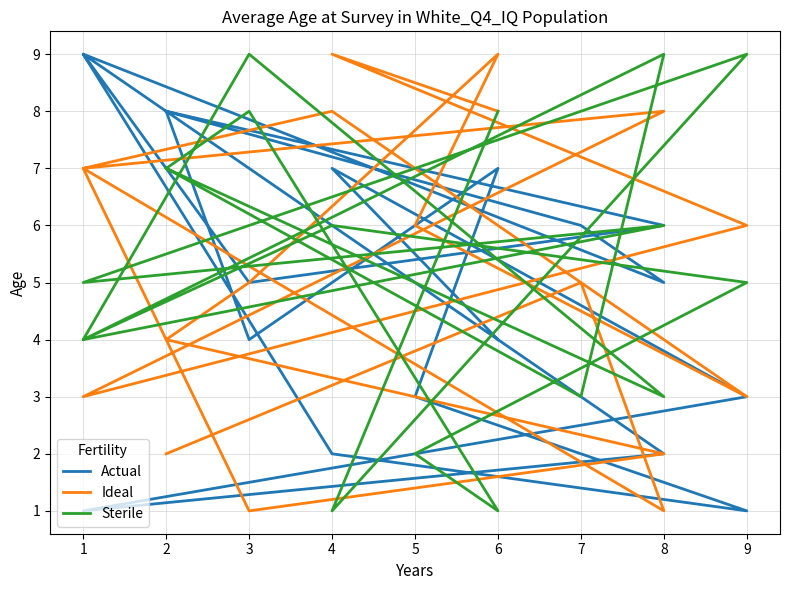

Is this an area chart (filled region under the line)?

No